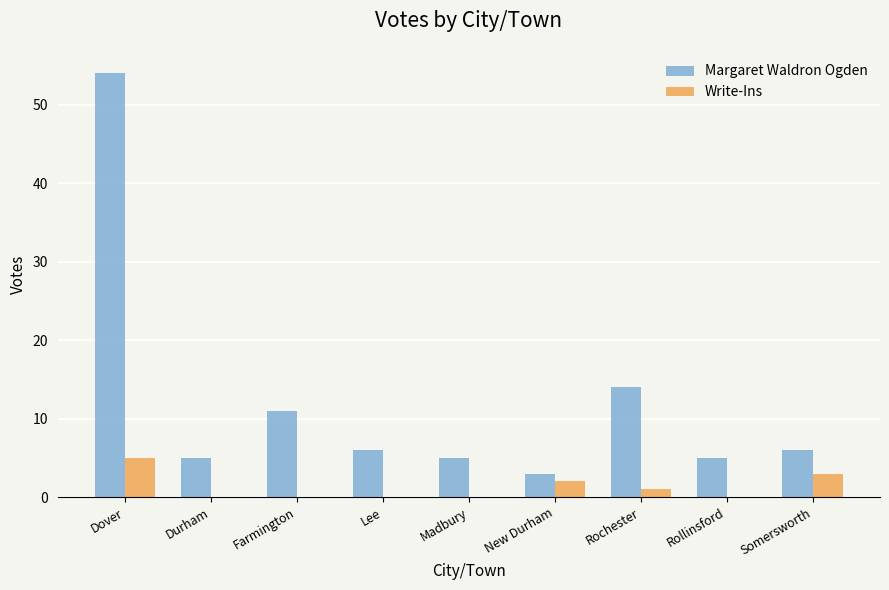

What is the greatest value displayed?

54